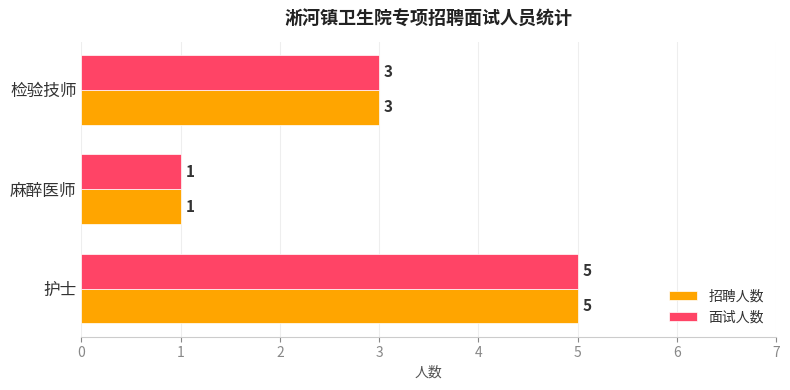

Where is 面试人数 nearest to the value 3?

检验技师